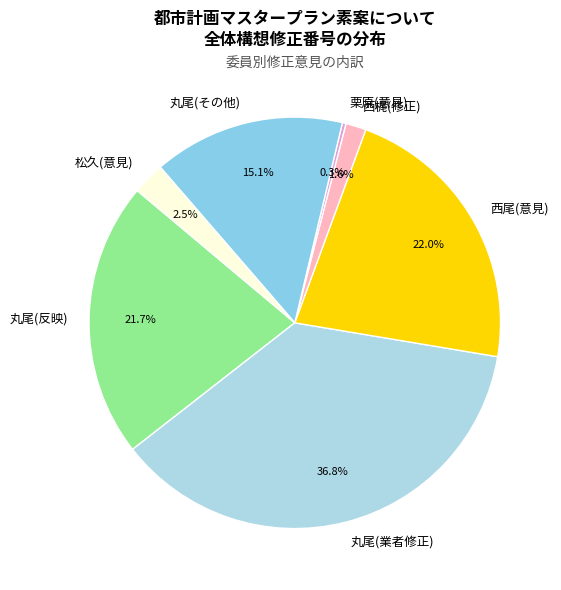

Is there any slice that represents more than half of the pie?

No